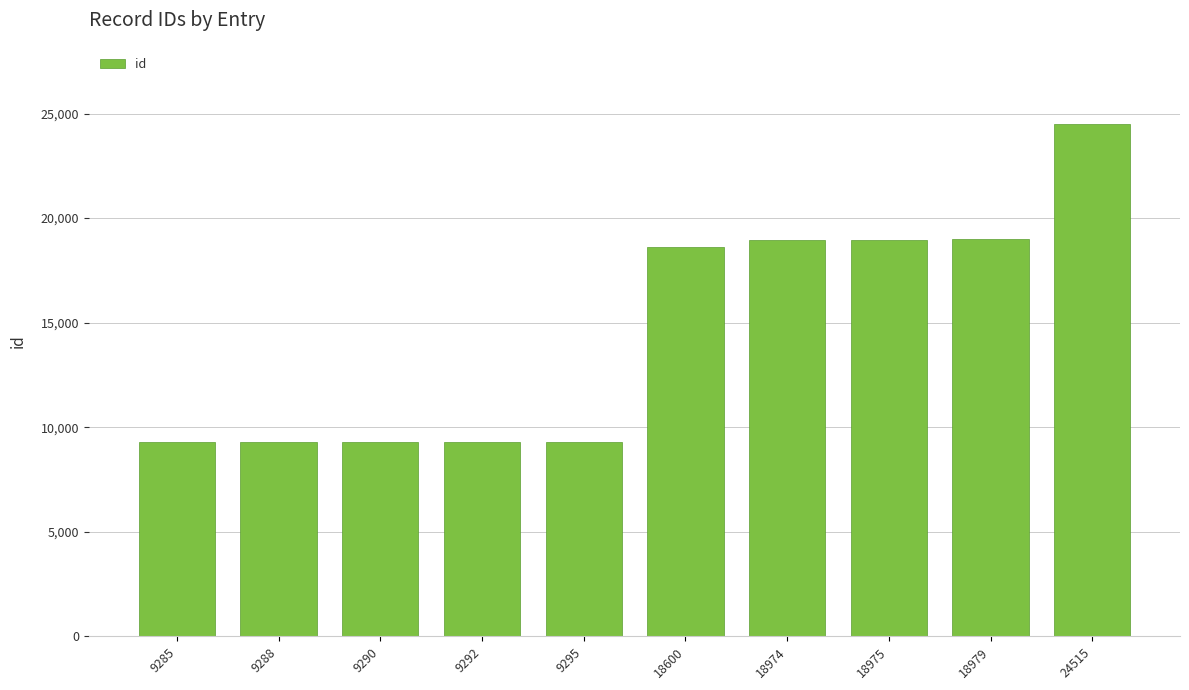

What is the ratio of the value at 9288 to the value at 9295?

1.0